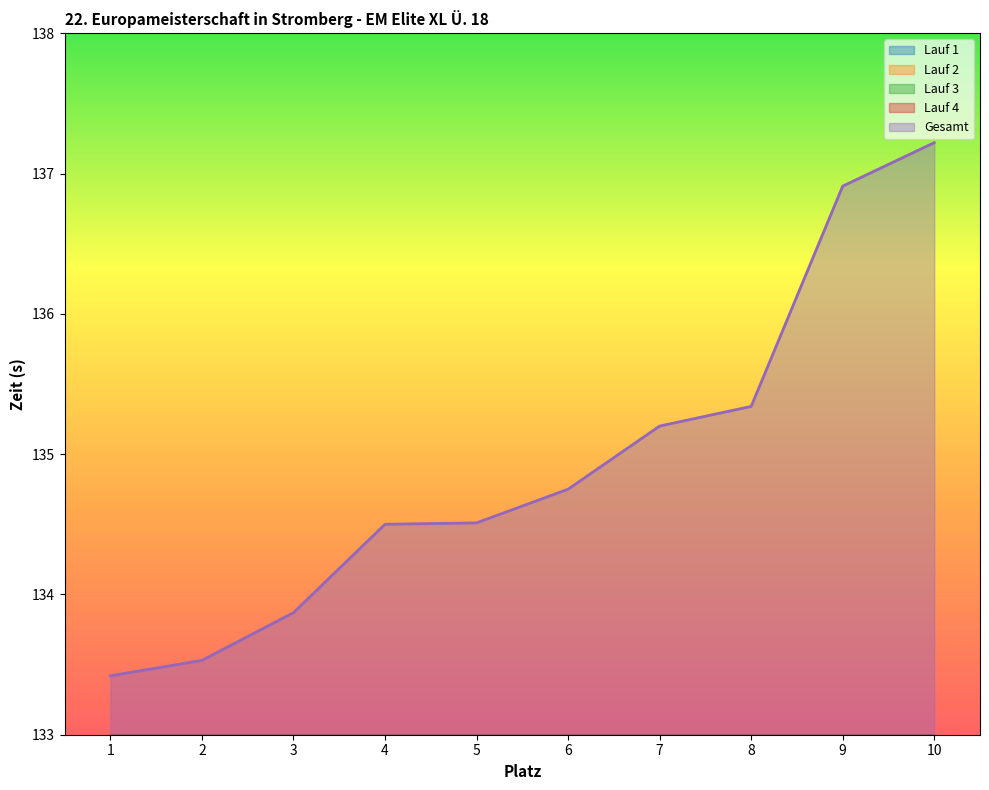

Where does the Gesamt series first go above 134?

4